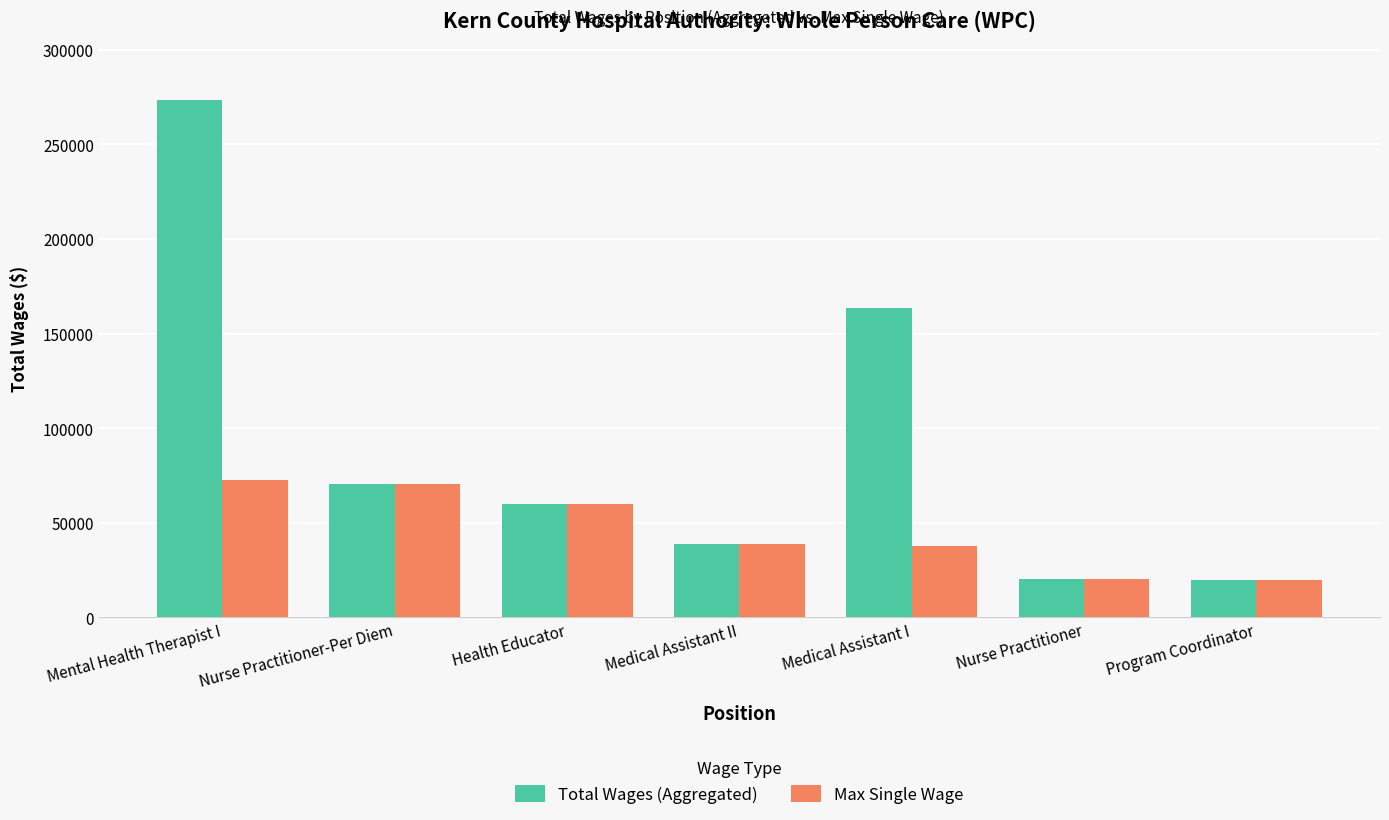

How many series are shown in this chart?

2